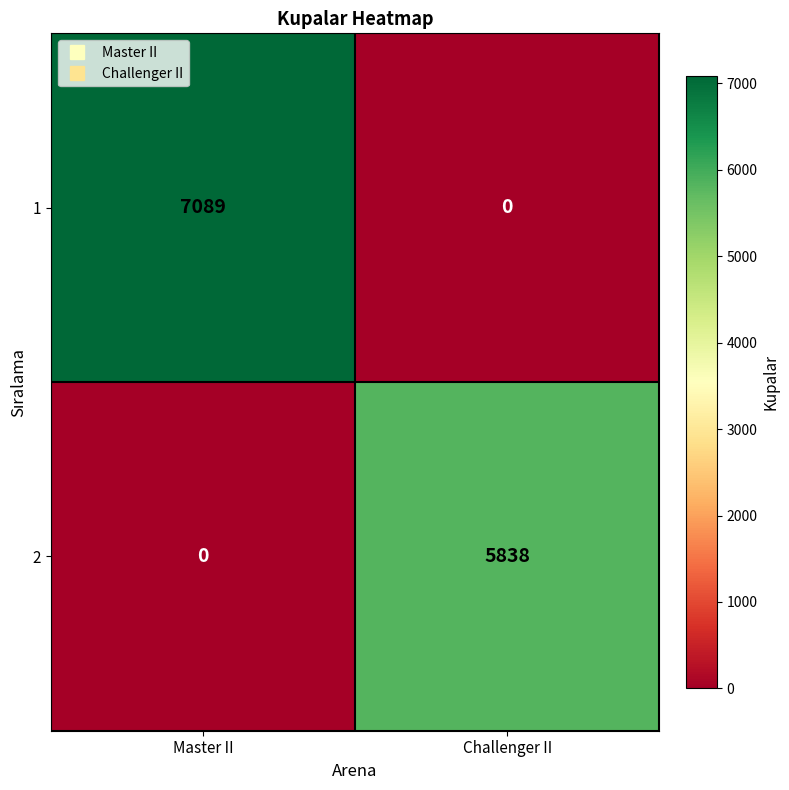

What is the difference between the highest and lowest values at Master II?

7089